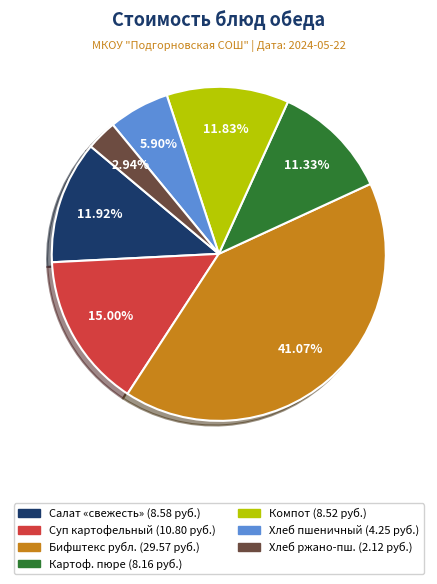

Is there any slice that represents more than half of the pie?

No